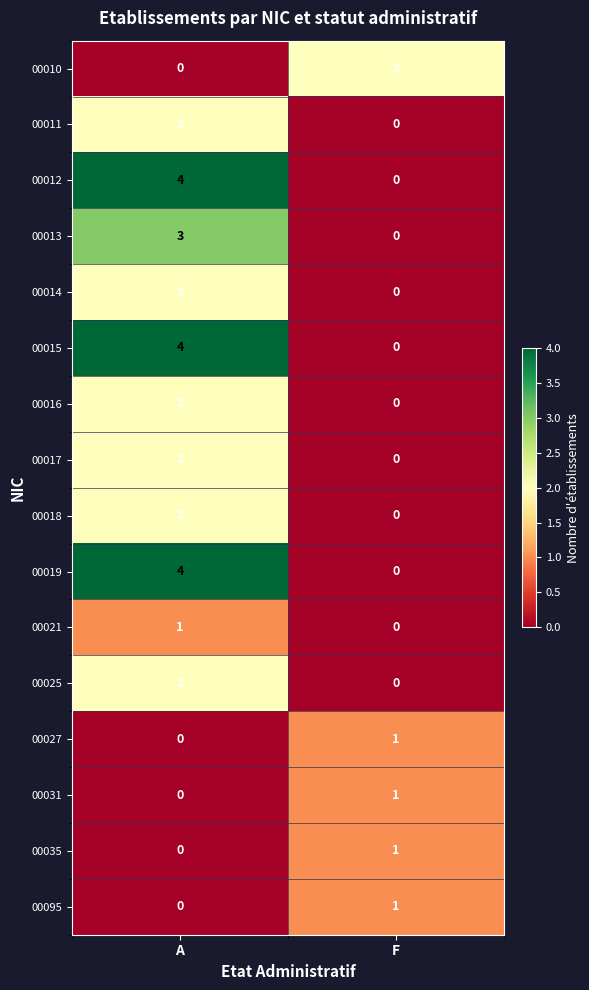

At which category is the sum across all series the highest?

A